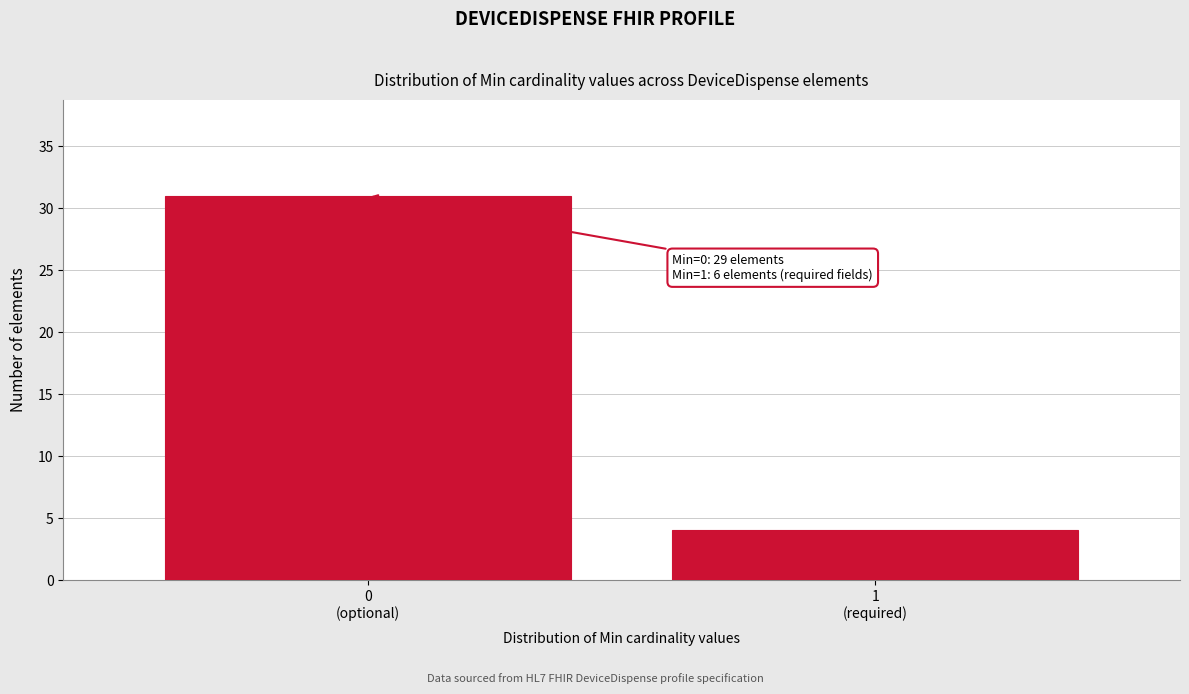

Reading right to left, transcribe all the data shown in this chart.

4	31